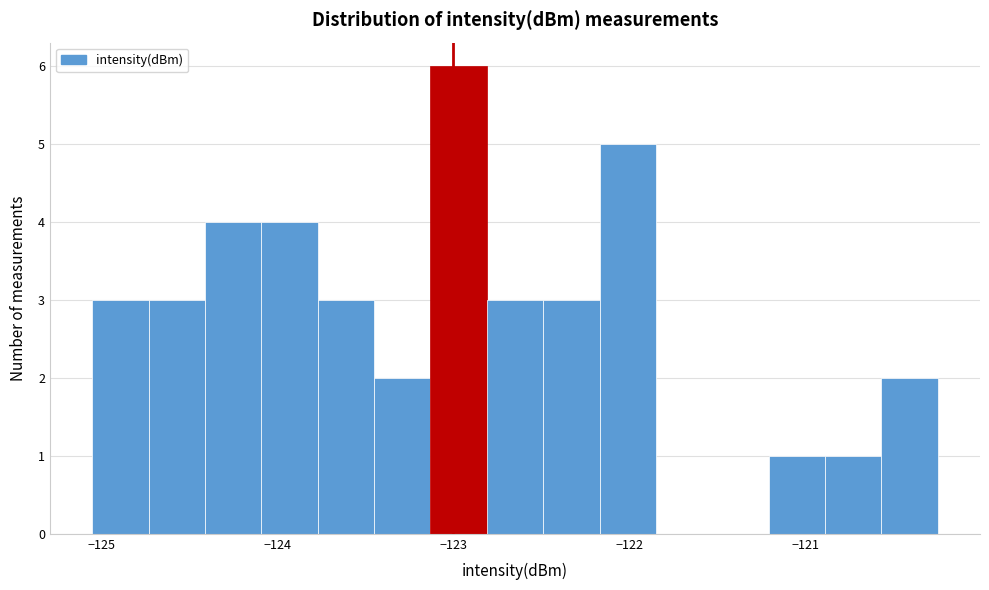

Read against the x-axis, roughly where is the centre of the tallest bar?

-123.0